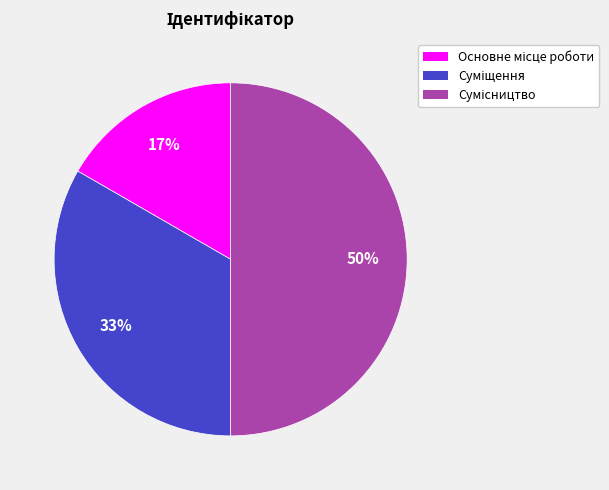

To the nearest percent, what is the difference between the largest and smallest slice percentages?

33%